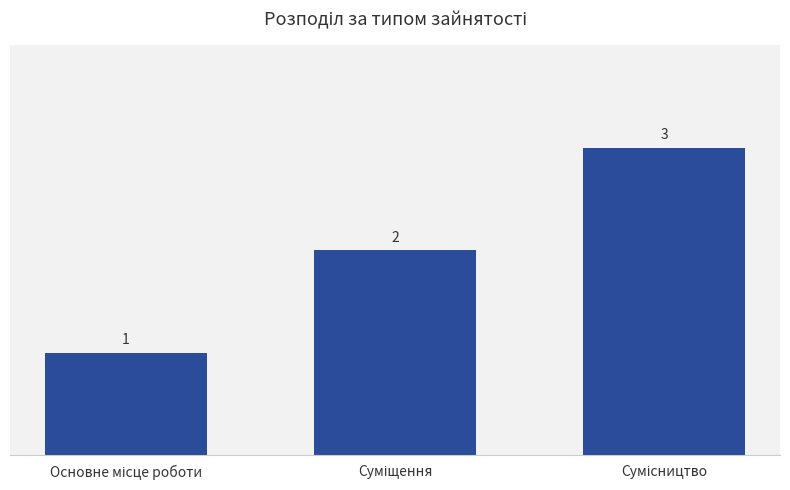

How many values are between 1 and 3?

3